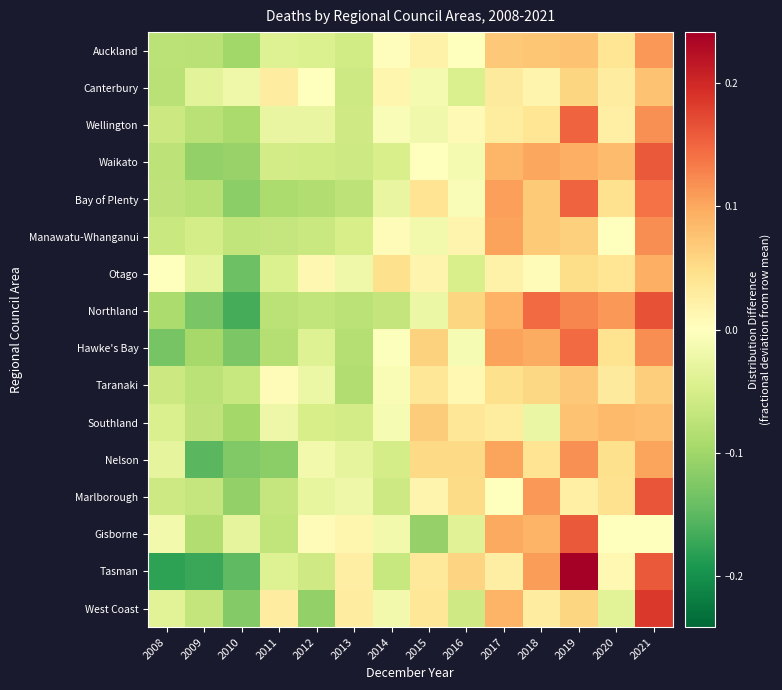

Which has a higher value, 2010 or 2008?

2008